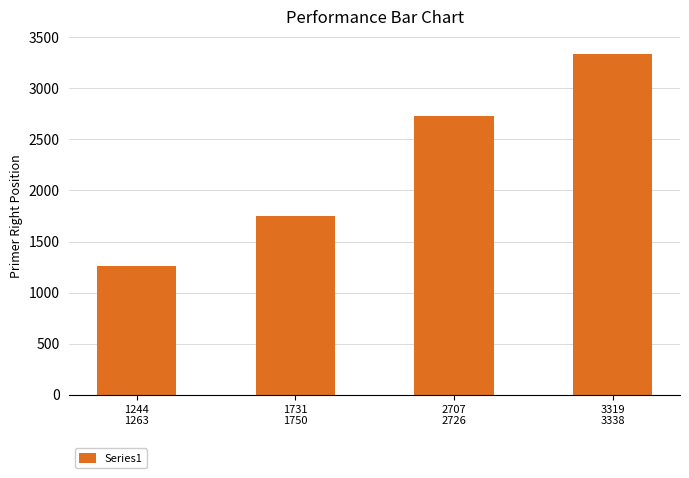

What is the difference between the second highest and minimum values?

1463